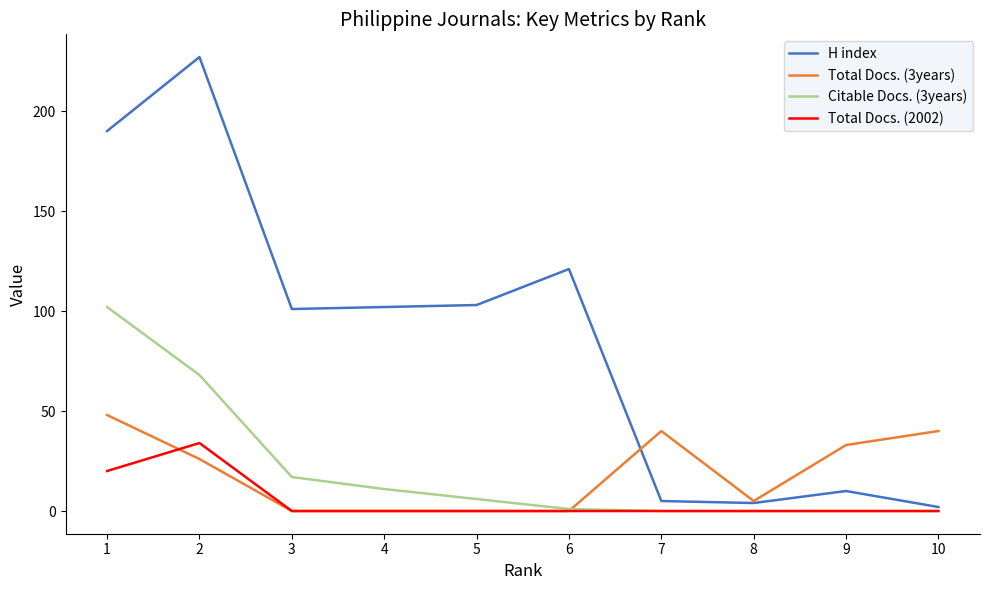

Which series has the largest range (max minus min)?

H index